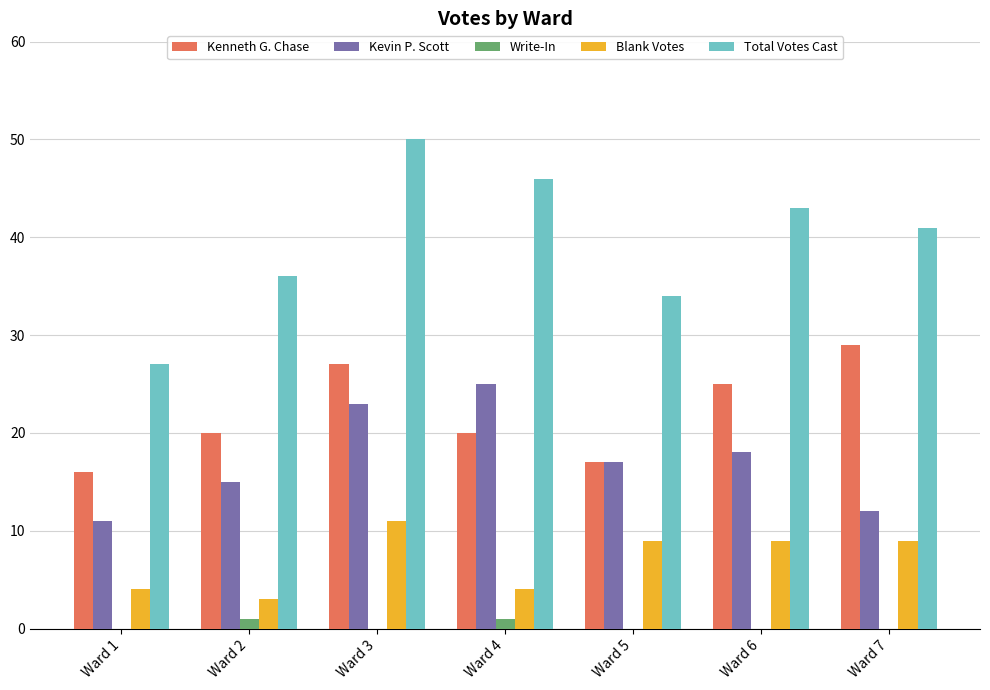

Which series has the widest spread of values?

Total Votes Cast